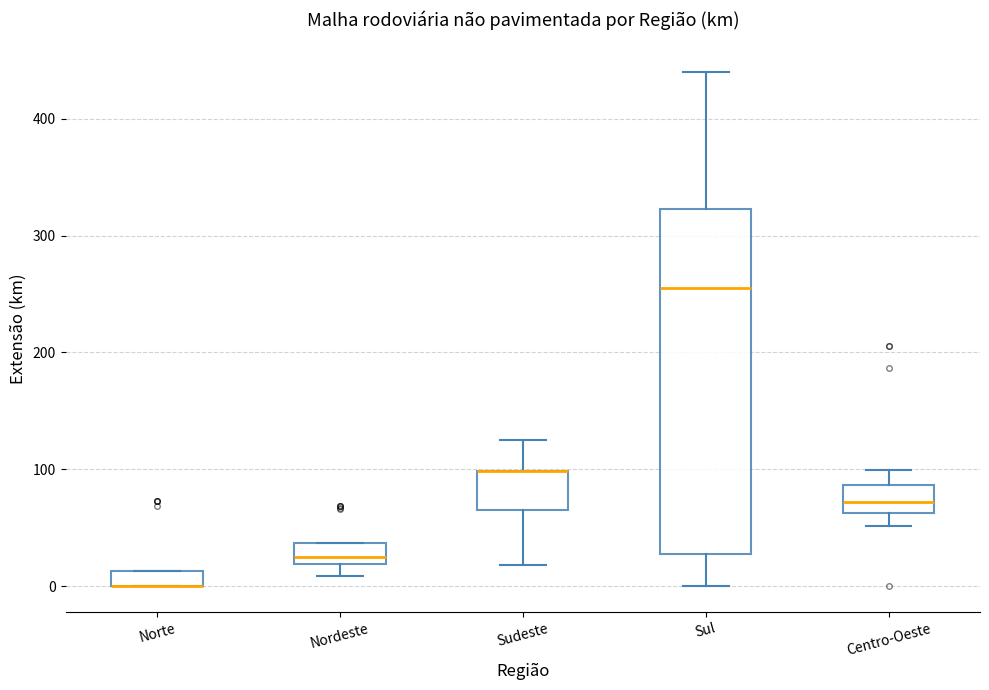

Where is the upper edge of the box for Sudeste on the y-axis? The values are not printed on the chart, so give them approximately, as read against the axis.

100